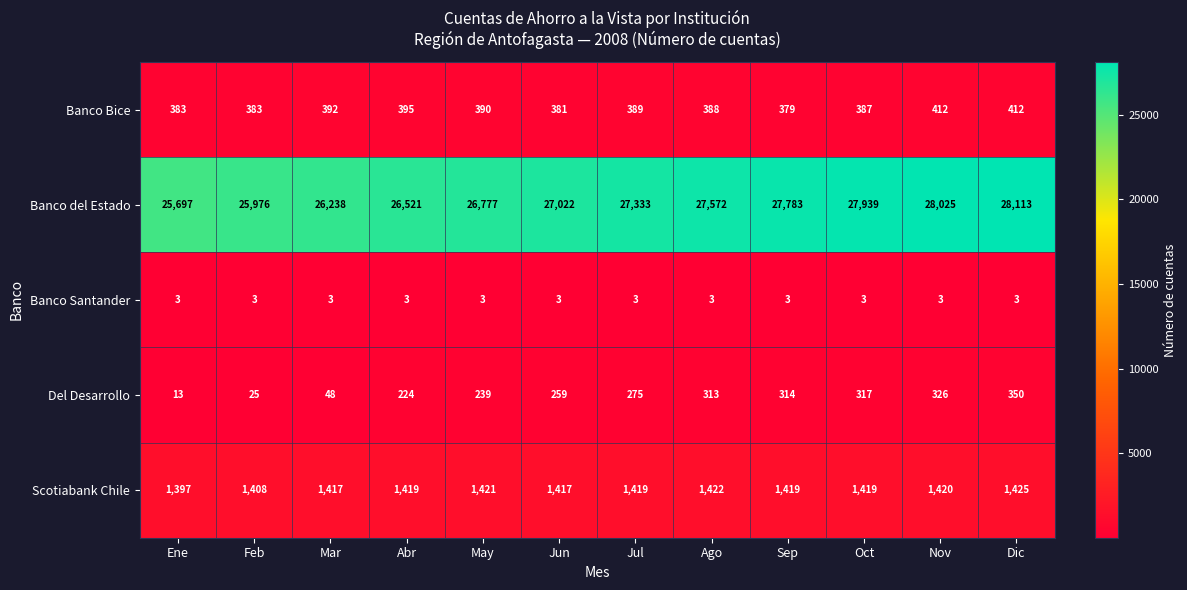

Rank the series at Oct from lowest to highest value.

Banco Santander, Del Desarrollo, Banco Bice, Scotiabank Chile, Banco del Estado